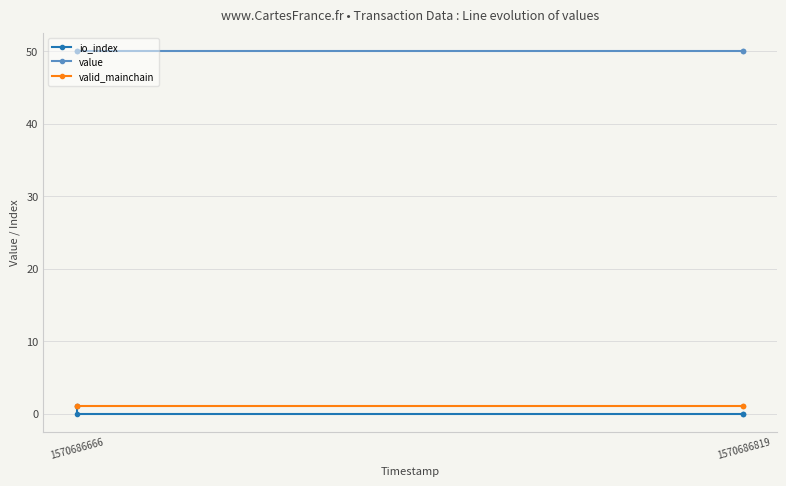

True or false: io_index and valid_mainchain cross at least once.

False